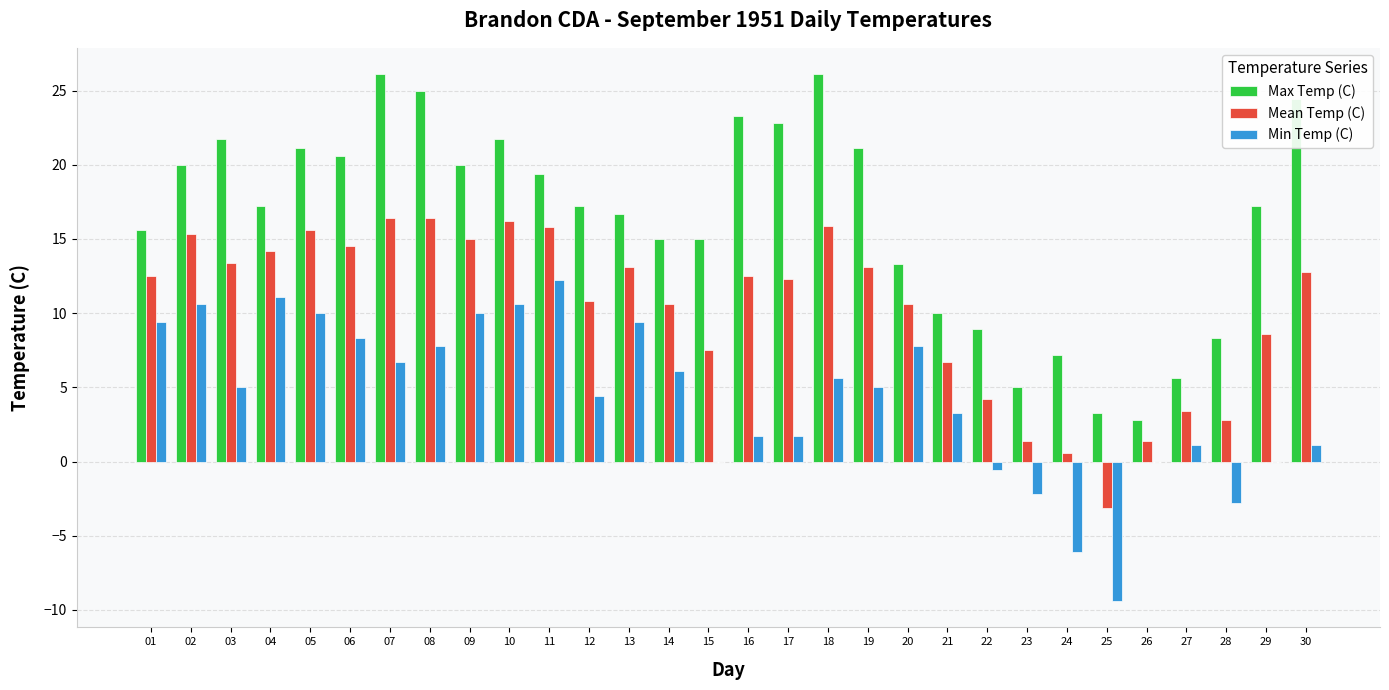

The value of Max Temp (C) at 29 is 17.2. True or false?

True